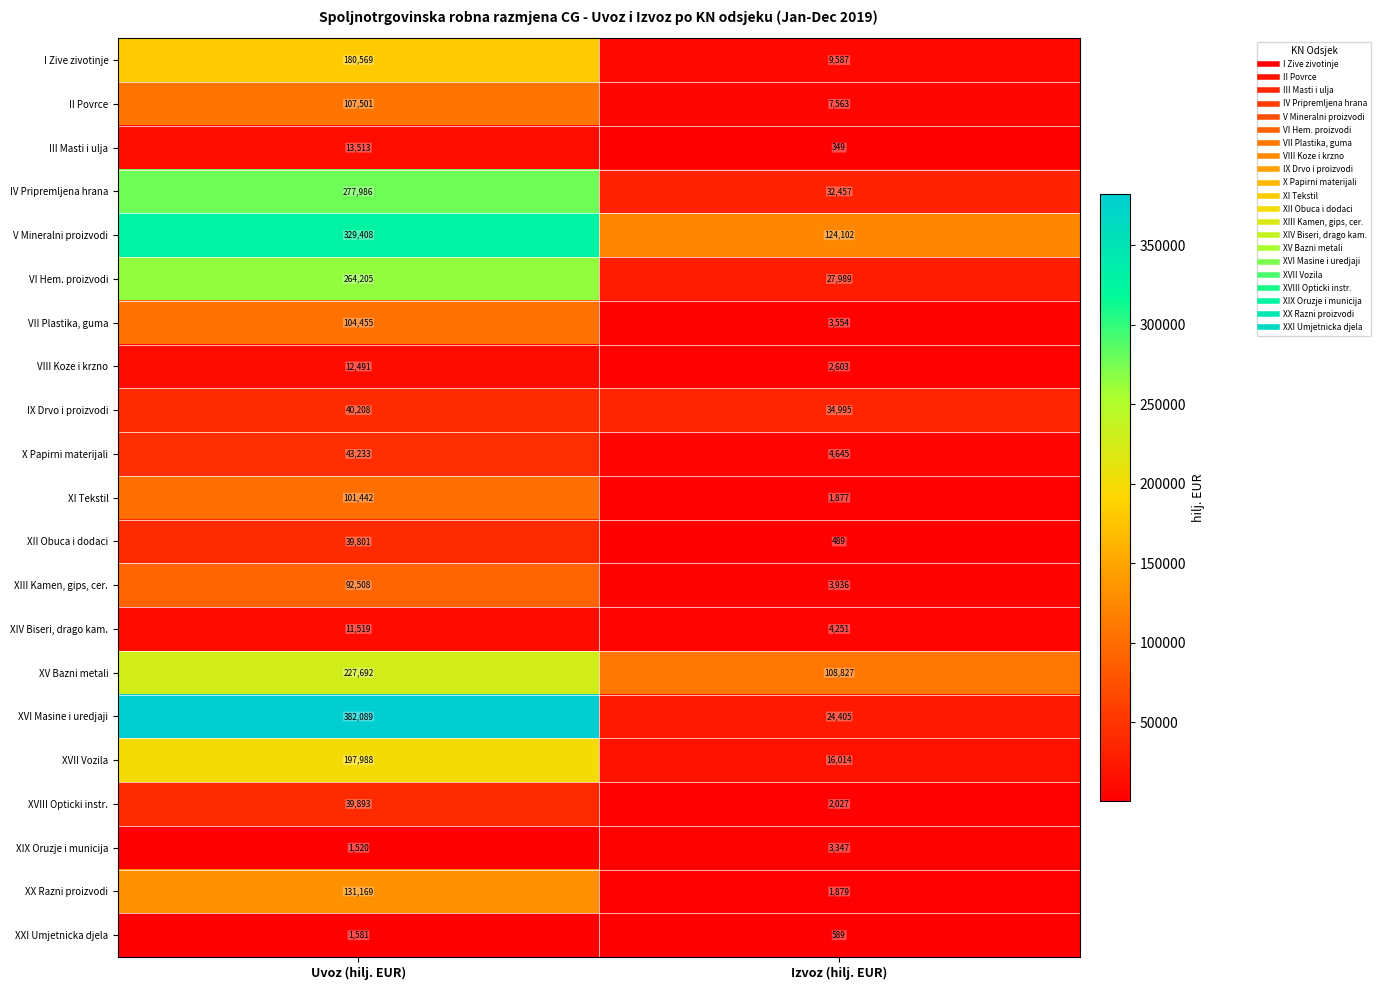

What is the smallest value displayed?

349